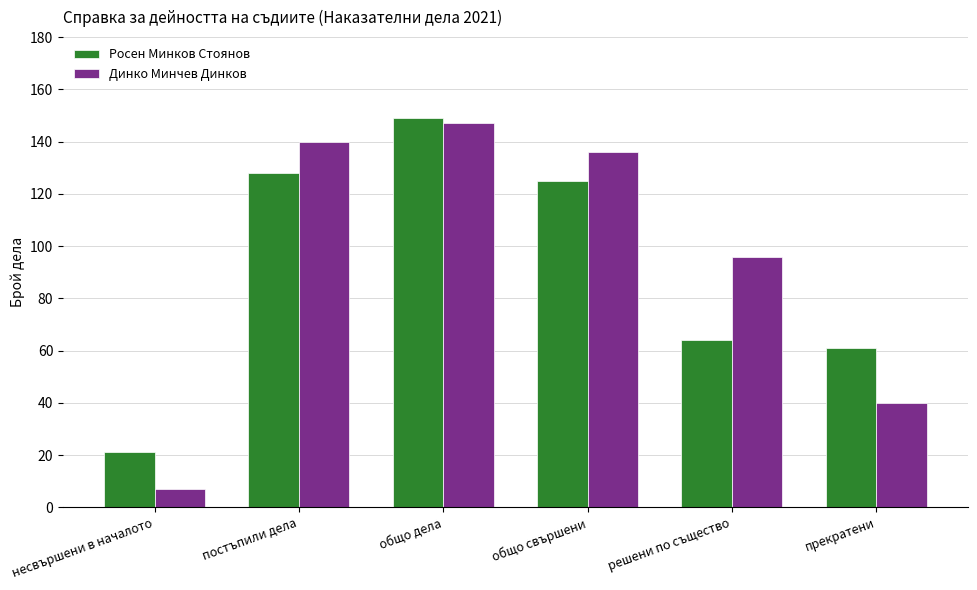

The Росен Минков Стоянов series shows 128 at постъпили дела. True or false?

True